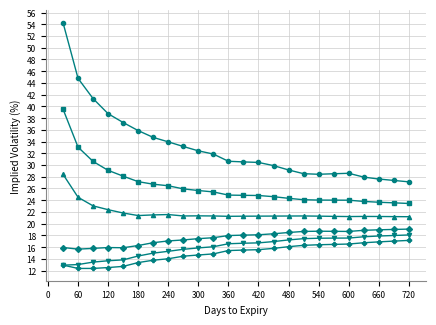

What is the smallest value displayed?

12.4